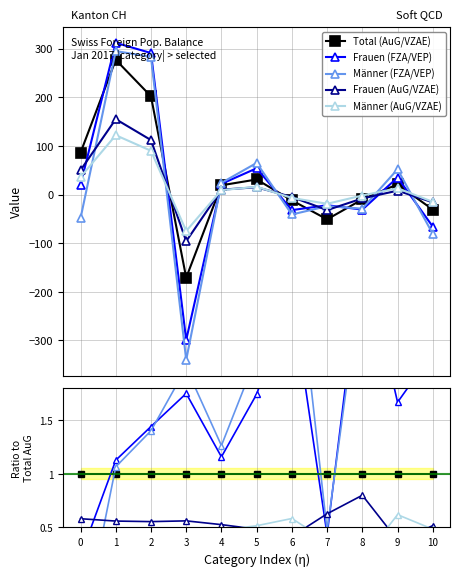

At which label is Frauen (AuG/VZAE) closest to 0?

9